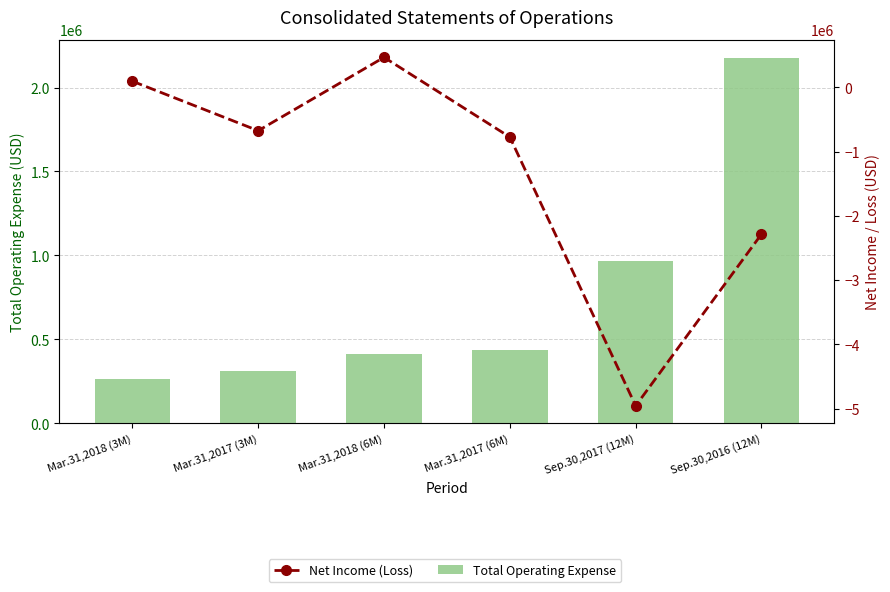

The value of Total Operating Expense at Sep.30,2017 (12M) is 968203. True or false?

True